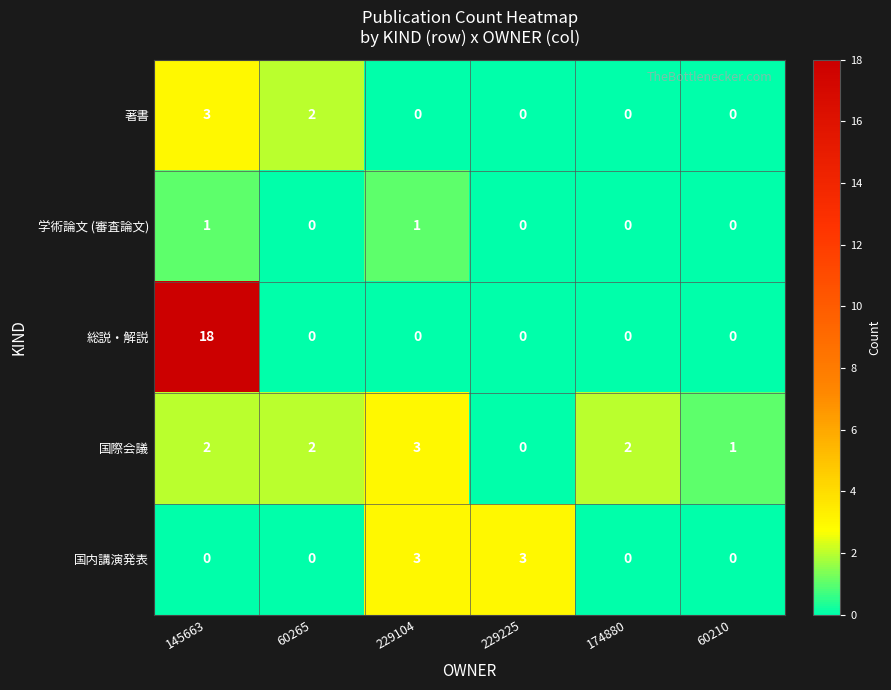

The value of 国内講演発表 at 229225 is 2. True or false?

False